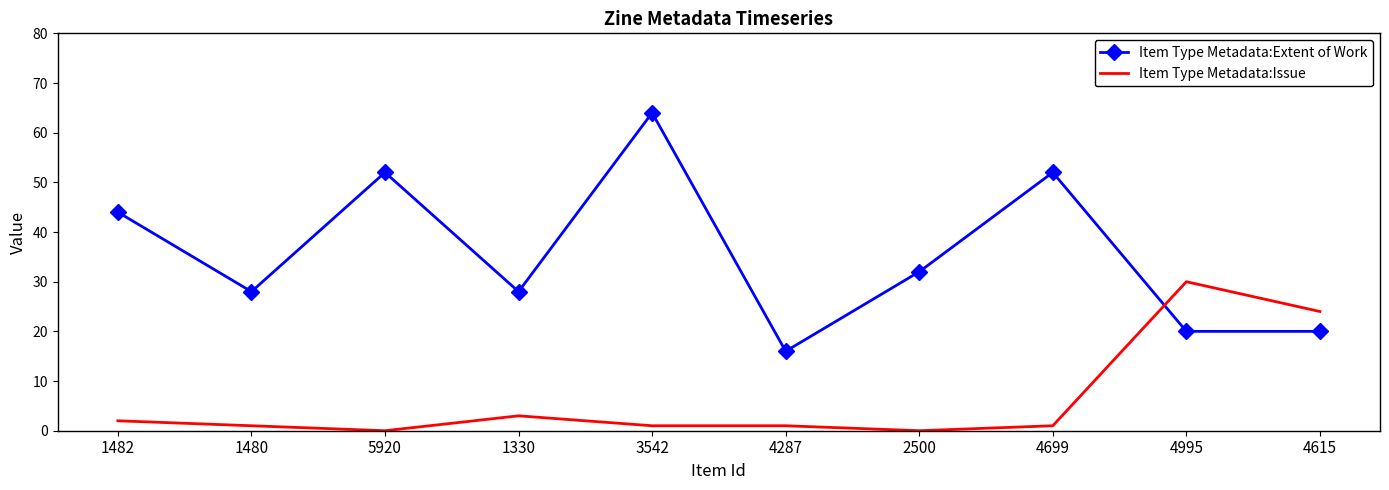

At 1480, list the series in order from smallest to largest.

Item Type Metadata:Issue, Item Type Metadata:Extent of Work